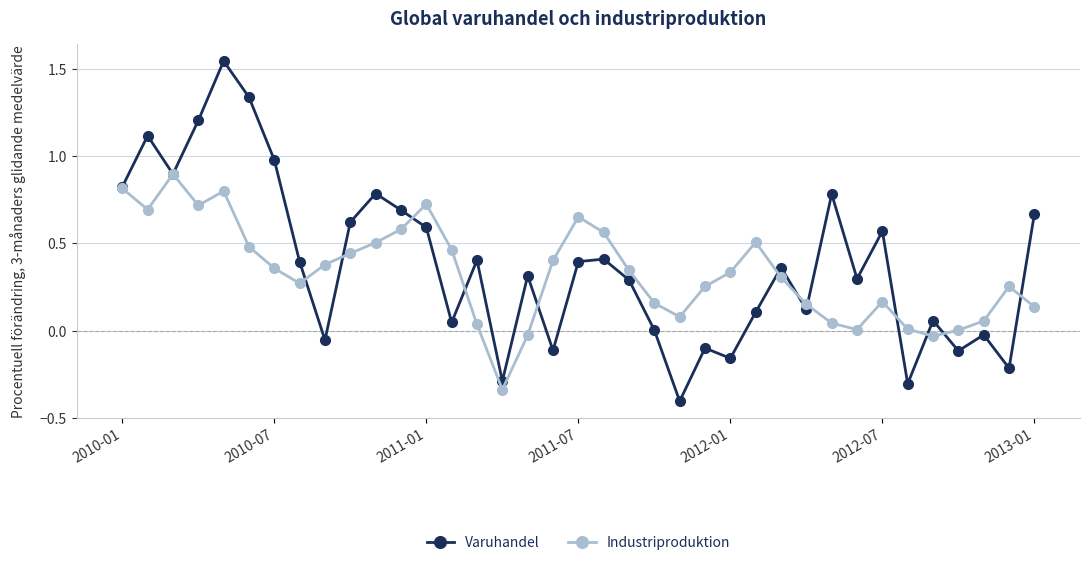

Which series has the largest range (max minus min)?

Varuhandel